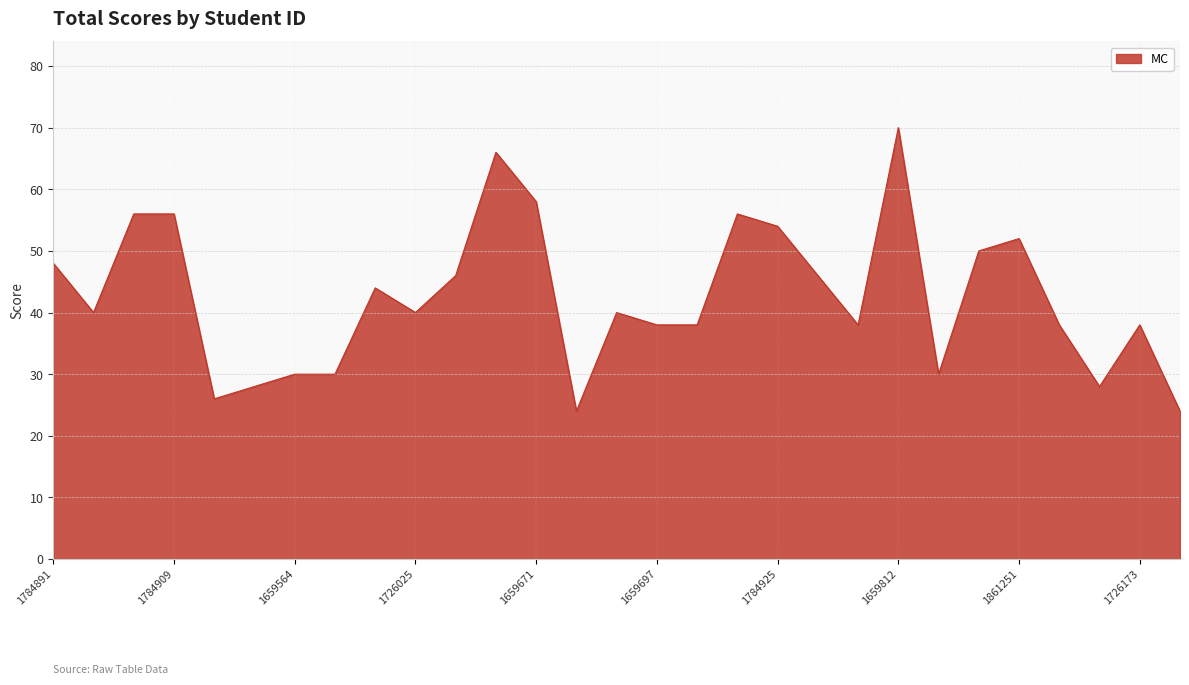

Does the chart have visible grid lines?

Yes